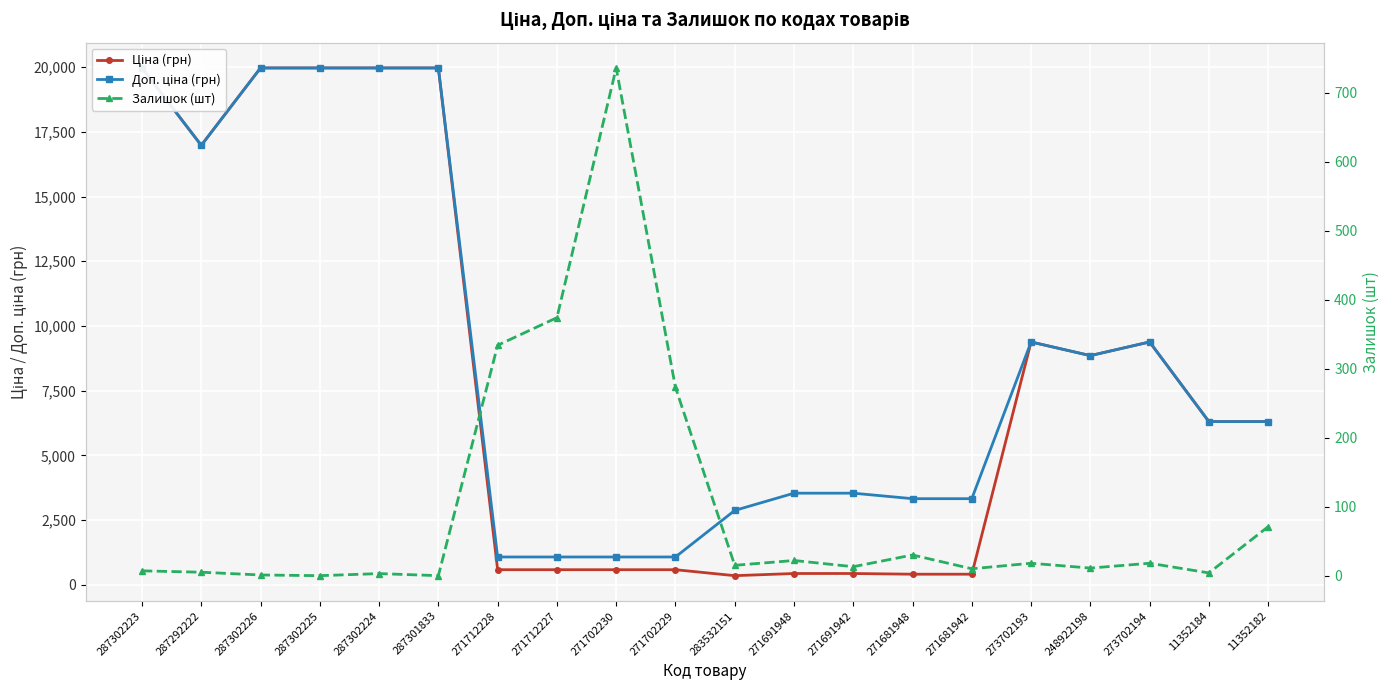

At which label does Ціна (грн) first exceed 6308?

287302223